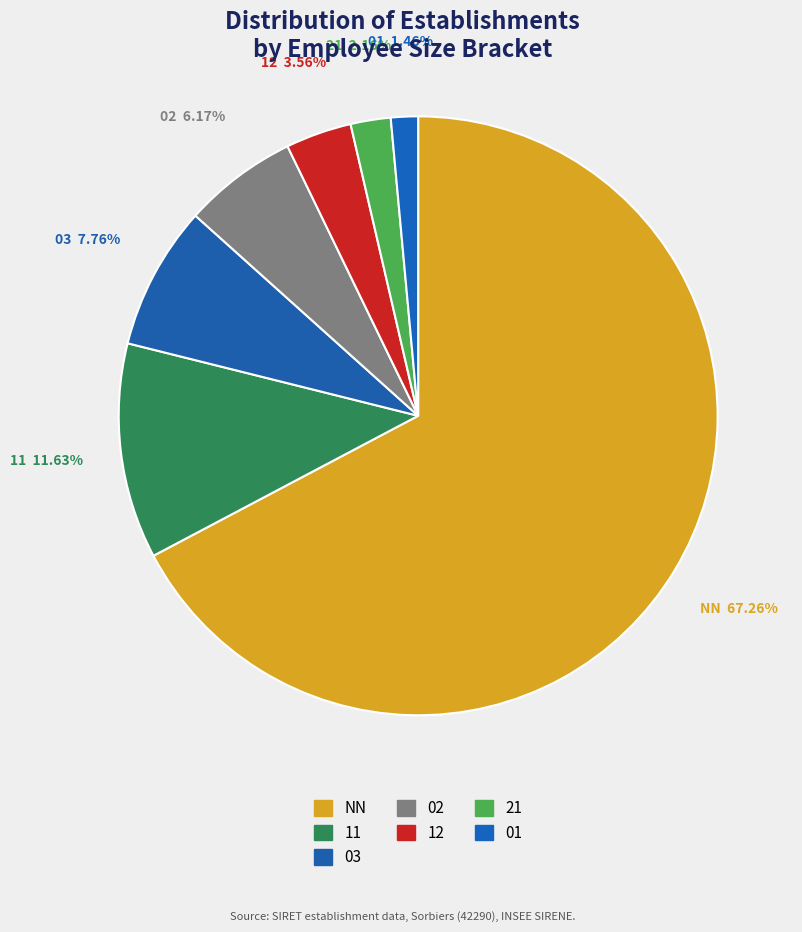

Does 11 represent more than half of the total?

No